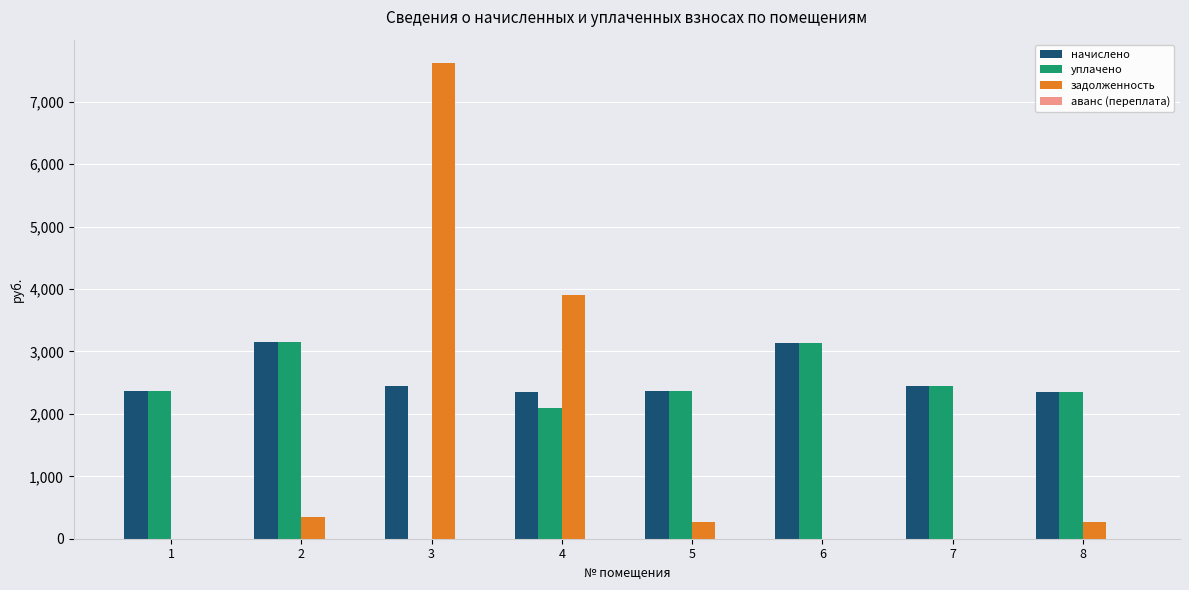

What is the maximum value for задолженность?

7614.4